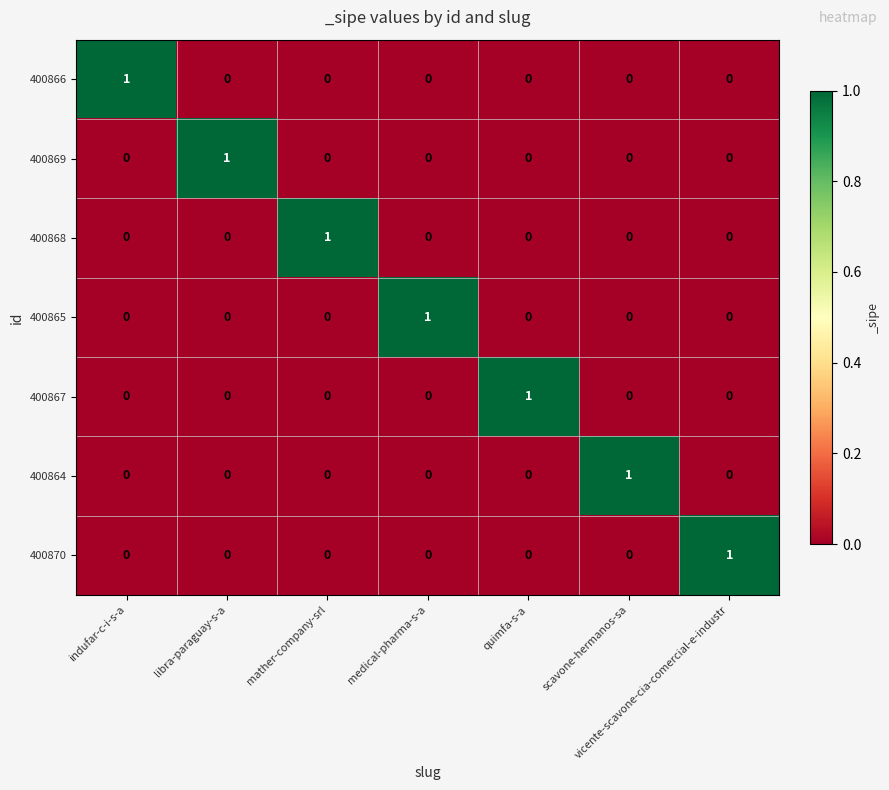

Is the value of 400869 at medical-pharma-s-a greater than the value of 400867 at quimfa-s-a?

No